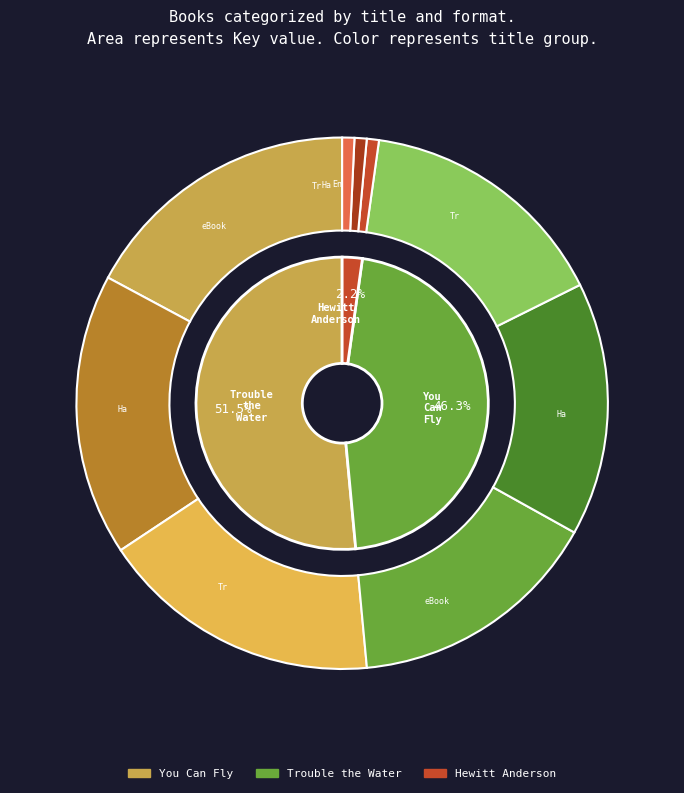

Do Hewitt Anderson (Hardcover) and You Can Fly (Hardcover) together represent more than half of the pie?

No